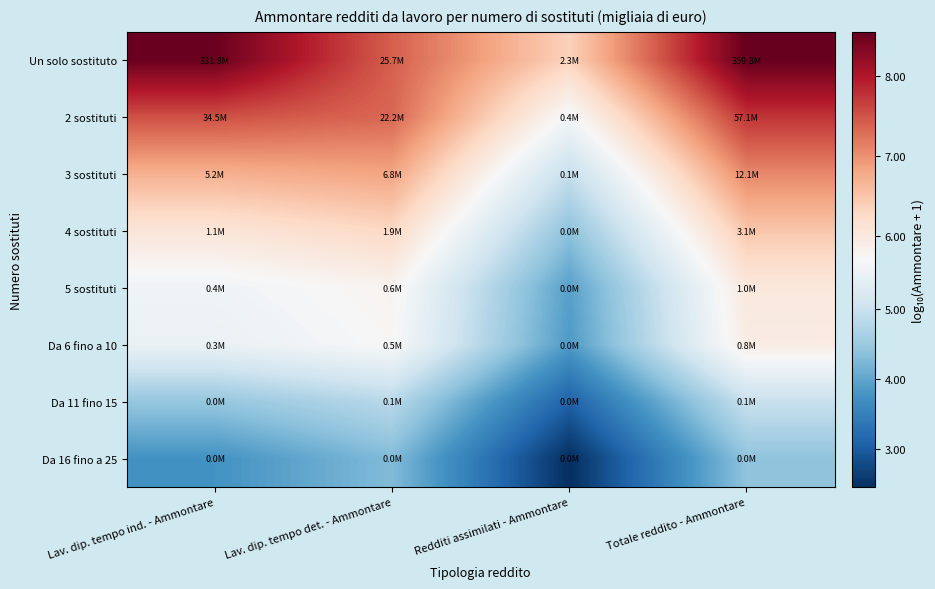

Reading left to right, transcribe all the data shown in this chart.

Un solo sostituto: Lav. dip. tempo ind. - Ammontare=8.5	Lav. dip. tempo det. - Ammontare=7.4	Redditi assimilati - Ammontare=6.4	Totale reddito - Ammontare=8.6
2 sostituti: Lav. dip. tempo ind. - Ammontare=7.5	Lav. dip. tempo det. - Ammontare=7.3	Redditi assimilati - Ammontare=5.6	Totale reddito - Ammontare=7.8
3 sostituti: Lav. dip. tempo ind. - Ammontare=6.7	Lav. dip. tempo det. - Ammontare=6.8	Redditi assimilati - Ammontare=4.9	Totale reddito - Ammontare=7.1
4 sostituti: Lav. dip. tempo ind. - Ammontare=6.1	Lav. dip. tempo det. - Ammontare=6.3	Redditi assimilati - Ammontare=4.4	Totale reddito - Ammontare=6.5
5 sostituti: Lav. dip. tempo ind. - Ammontare=5.6	Lav. dip. tempo det. - Ammontare=5.8	Redditi assimilati - Ammontare=3.9	Totale reddito - Ammontare=6.0
Da 6 fino a 10: Lav. dip. tempo ind. - Ammontare=5.5	Lav. dip. tempo det. - Ammontare=5.7	Redditi assimilati - Ammontare=3.9	Totale reddito - Ammontare=5.9
Da 11 fino 15: Lav. dip. tempo ind. - Ammontare=4.5	Lav. dip. tempo det. - Ammontare=4.8	Redditi assimilati - Ammontare=3.1	Totale reddito - Ammontare=5.0
Da 16 fino a 25: Lav. dip. tempo ind. - Ammontare=3.7	Lav. dip. tempo det. - Ammontare=4.3	Redditi assimilati - Ammontare=2.5	Totale reddito - Ammontare=4.4